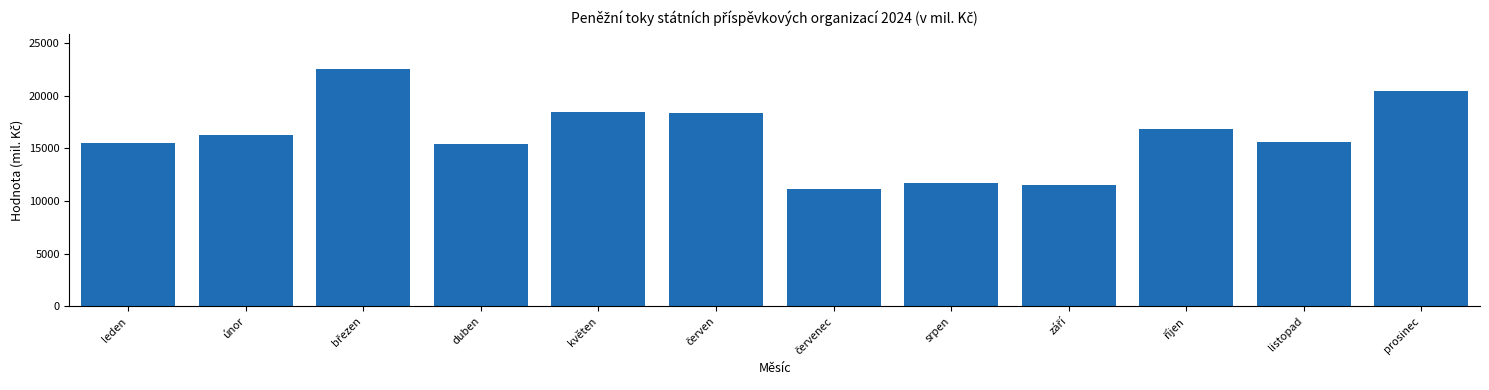

What is the value of the 2nd bar from the left?

16247.4